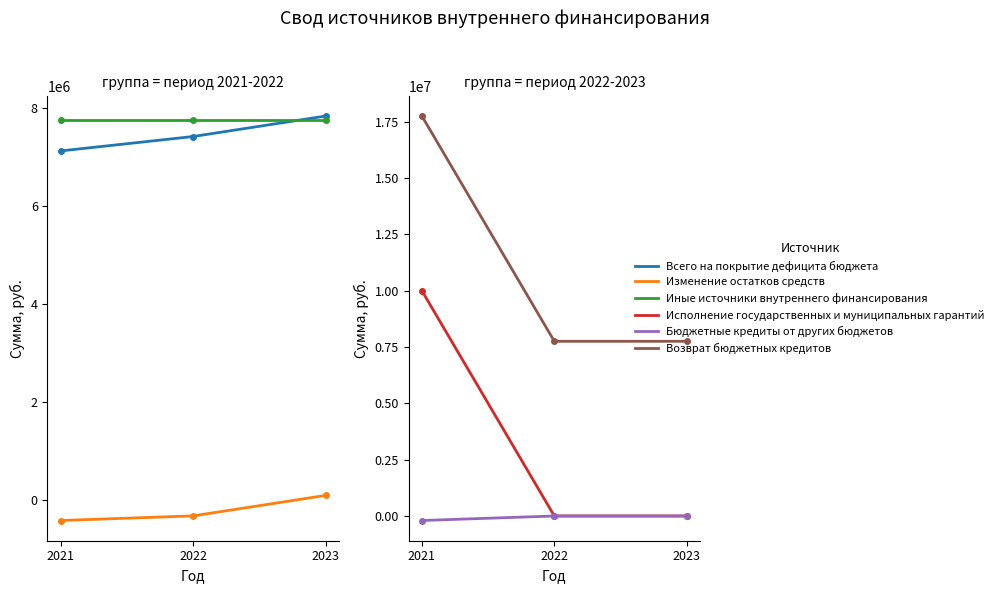

True or false: Бюджетные кредиты от других бюджетов has a value of 0 at 2022.

True